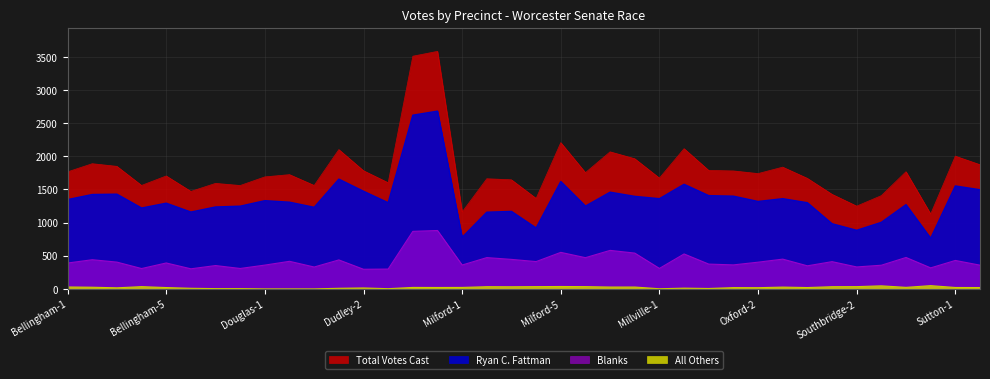

What is the approximate value of Total Votes Cast at Southbridge-4, to the nearest 10?

1770